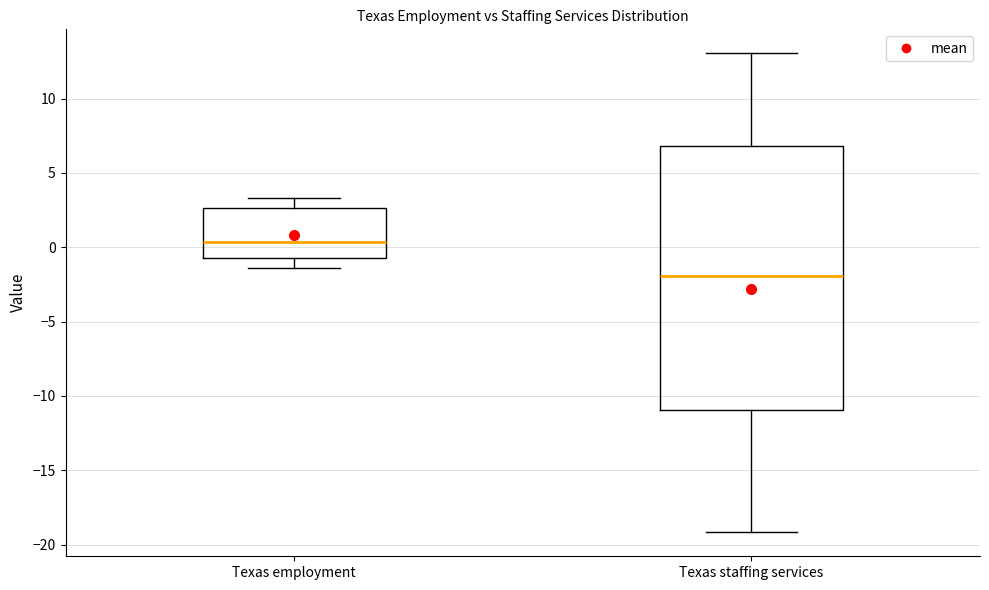

Reading left to right, transcribe this box plot: for each box, give where its median line is, the range the box spans, and where its two whiskers end, as read against the y-axis. The values are not printed on the chart, so give them approximately, as read against the axis.

Texas employment: median 0.5, box -0.5 to 2.5, whiskers -1.5 to 3.5
Texas staffing services: median -2.0, box -11.0 to 7.0, whiskers -19.0 to 13.0